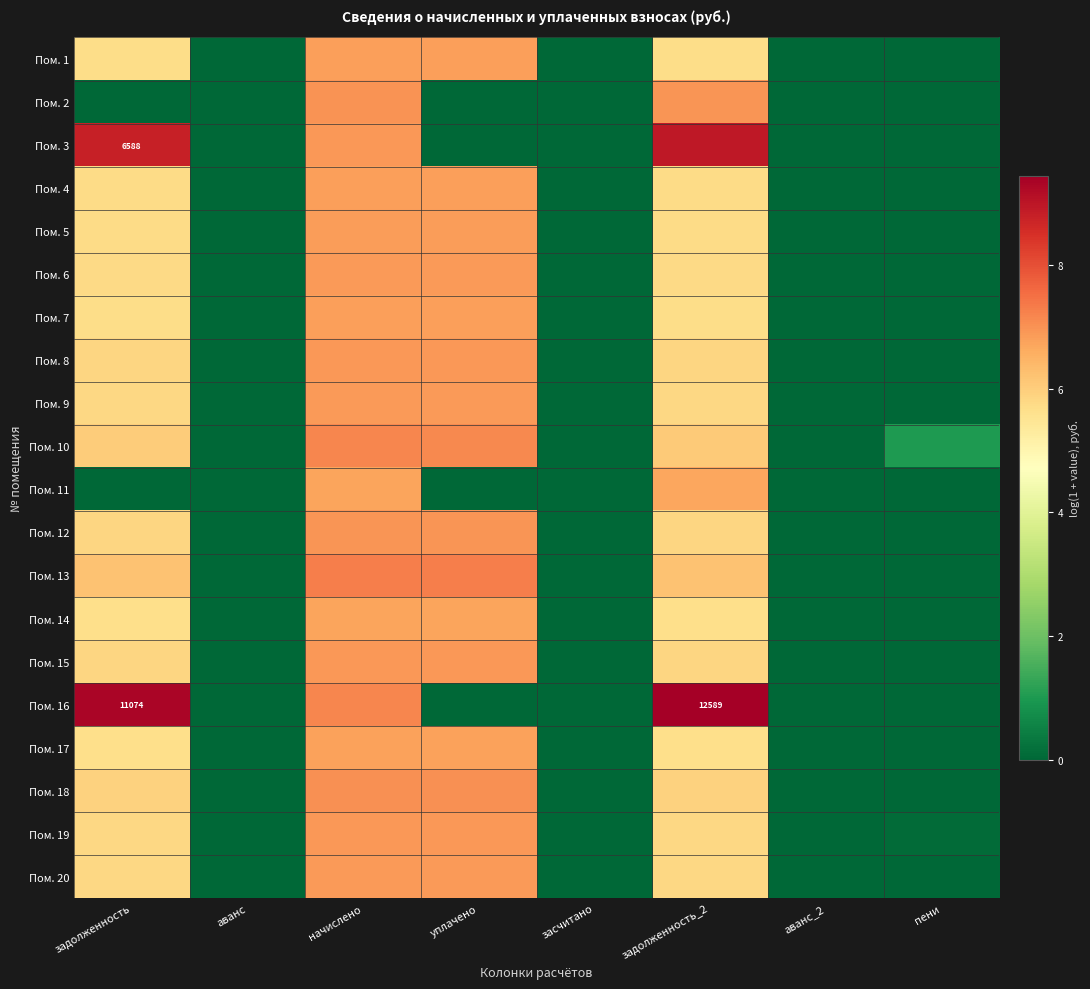

How many values in the Пом. 8 series are below 5?

4